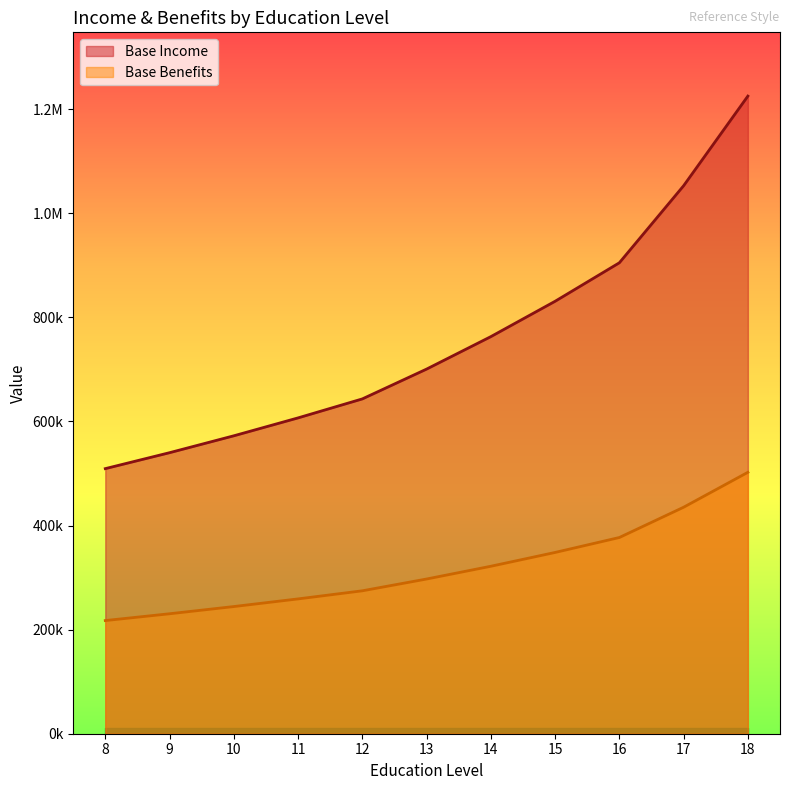

Which category has the lowest value in the Base Benefits series?

8